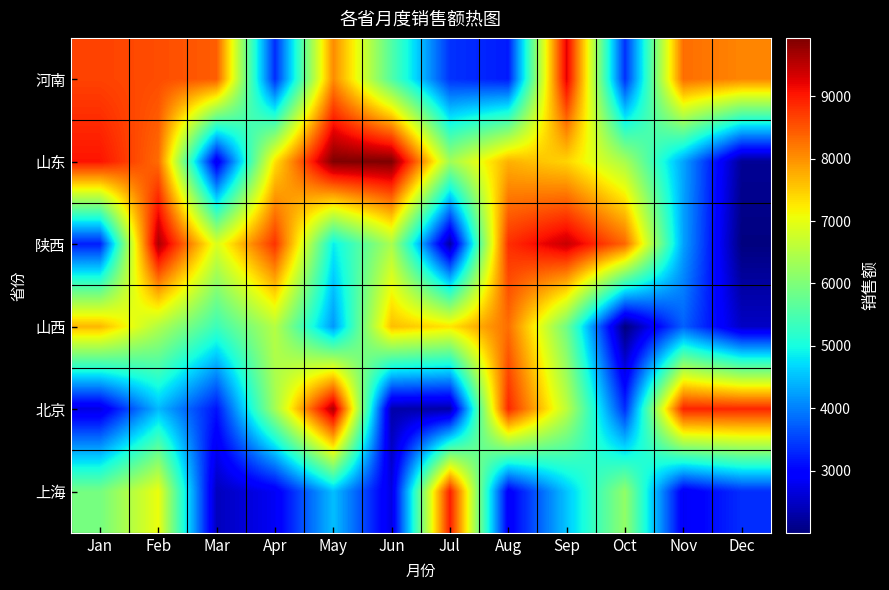

Reading left to right, list all the values displayed in this chart.

河南: Jan=8655	Feb=8565	Mar=8433	Apr=3348	May=8049	Jun=5566	Jul=3385	Aug=3206	Sep=9246	Oct=3373	Nov=8296	Dec=8087
山东: Jan=9046	Feb=8305	Mar=2764	Apr=7320	May=9923	Jun=9934	Jul=6323	Aug=7725	Sep=7427	Oct=6397	Nov=4282	Dec=2163
陕西: Jan=3227	Feb=9632	Mar=6881	Apr=8799	May=4854	Jun=6423	Jul=2250	Aug=8821	Sep=9429	Oct=8352	Nov=4268	Dec=2020
山西: Jan=7673	Feb=6480	Mar=5352	Apr=6529	May=4180	Jun=7614	Jul=7292	Aug=8281	Sep=5854	Oct=2004	Nov=3758	Dec=2495
北京: Jan=2692	Feb=4443	Mar=3133	Apr=6342	May=9628	Jun=2311	Jul=2293	Aug=8889	Sep=6589	Oct=3347	Nov=8922	Dec=8895
上海: Jan=5911	Feb=7042	Mar=2442	Apr=2834	May=4489	Jun=2685	Jul=8980	Aug=2875	Sep=4535	Oct=6181	Nov=2838	Dec=3351